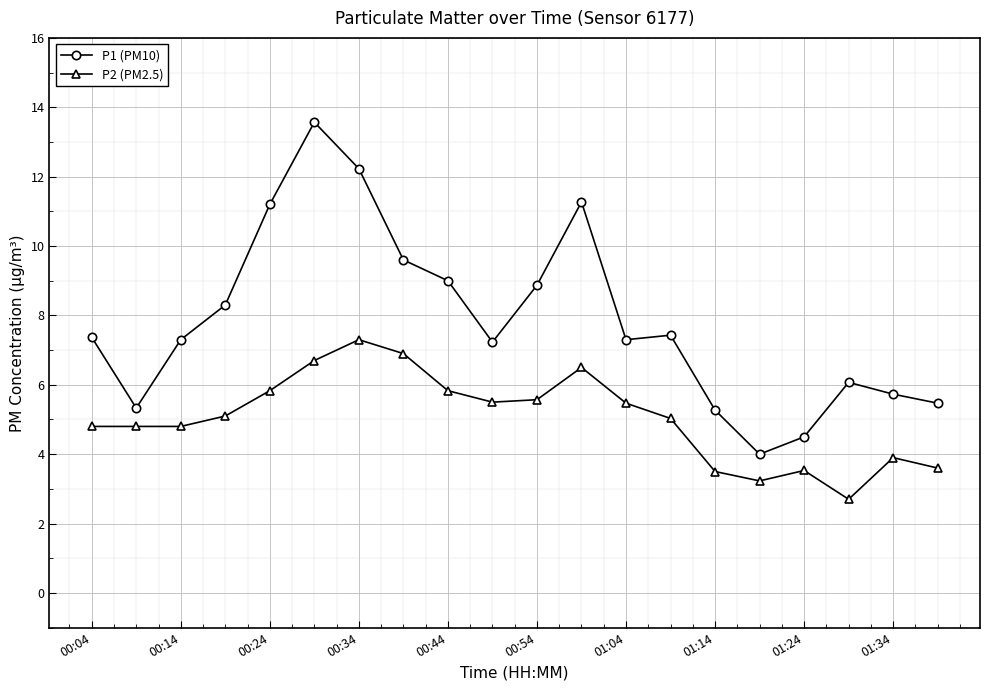

What is the difference between the second highest and second lowest values in the P2 (PM2.5) series?

3.7